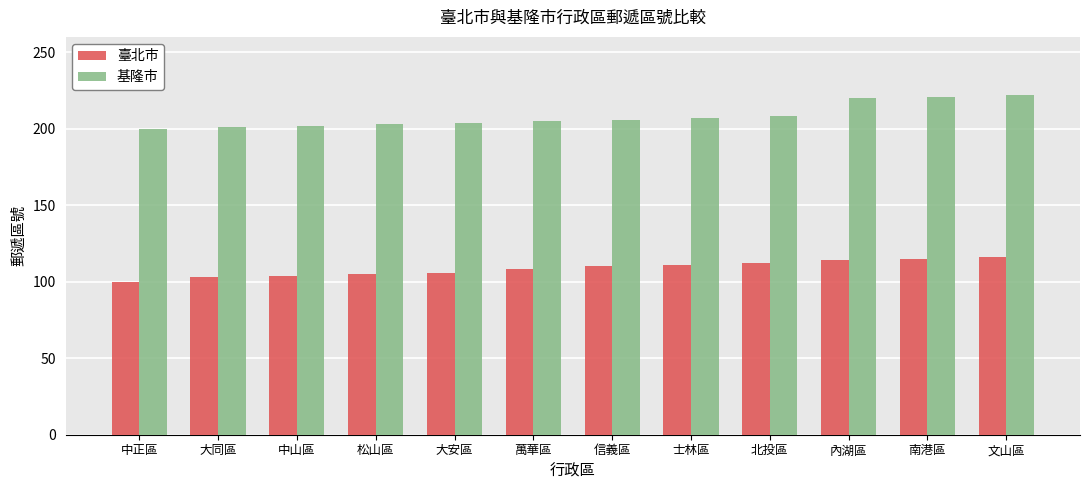

What are all the series names shown in the legend?

臺北市, 基隆市